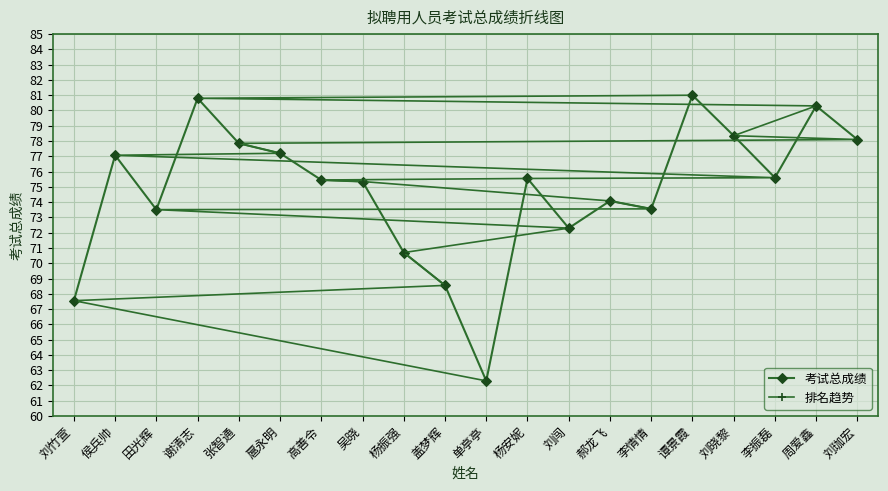

At which category does 考试总成绩 reach its first local peak?

侯兵帅